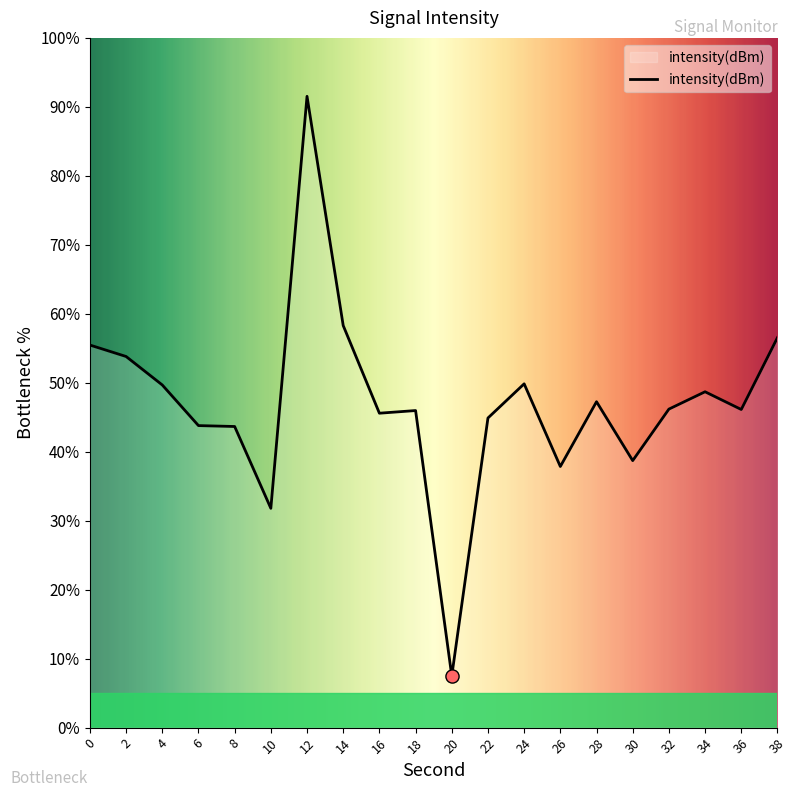

What is the ratio of the value at 38 to the value at 36?

1.2